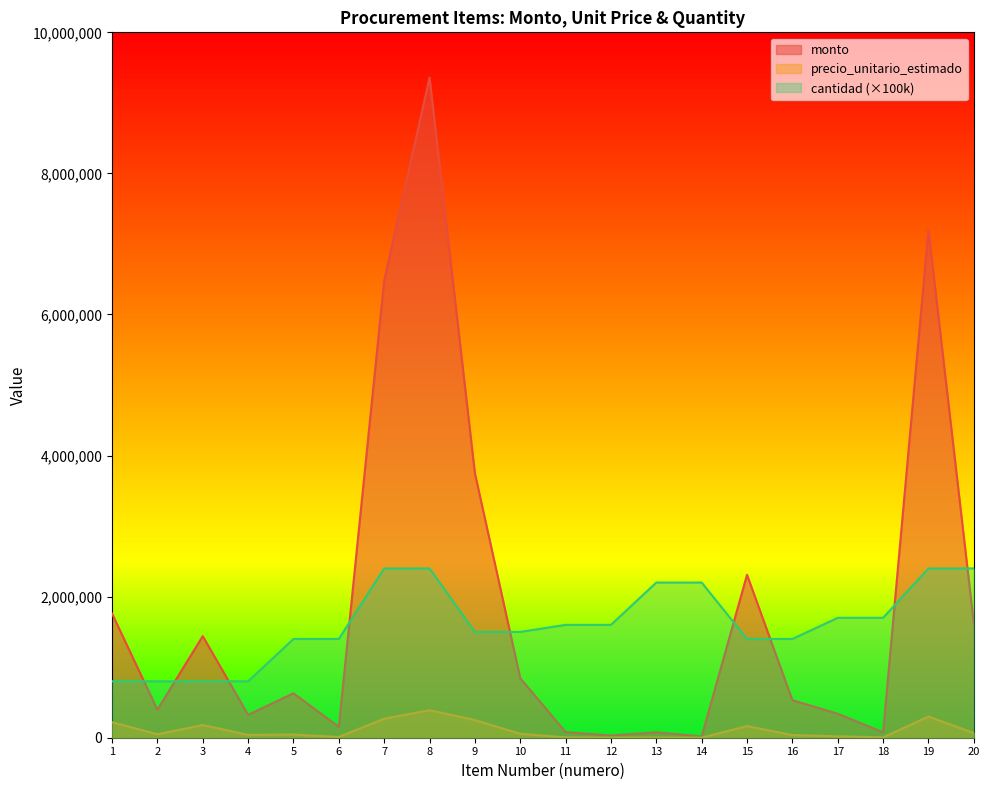

At which label is monto closest to 4688800?

9